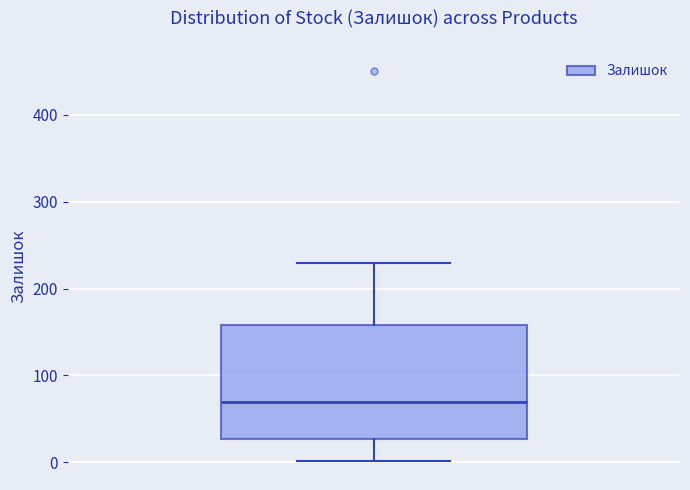

Transcribe this box plot: give where the median line is, the range the box spans, and where the two whiskers end, as read against the y-axis. The values are not printed on the chart, so give them approximately, as read against the axis.

median 70, box 30 to 160, whiskers 0 to 230